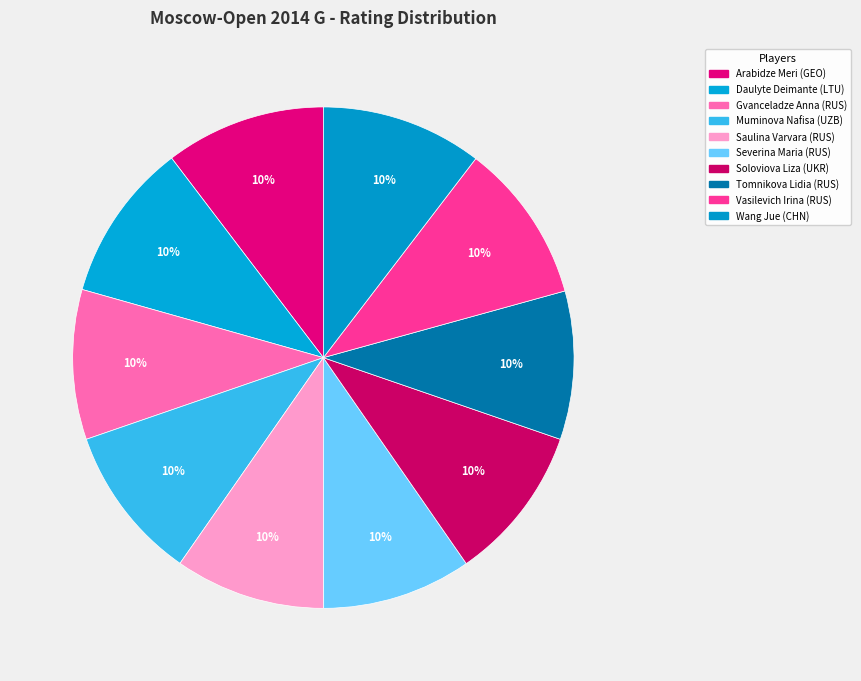

How many slices are in this pie chart?

10